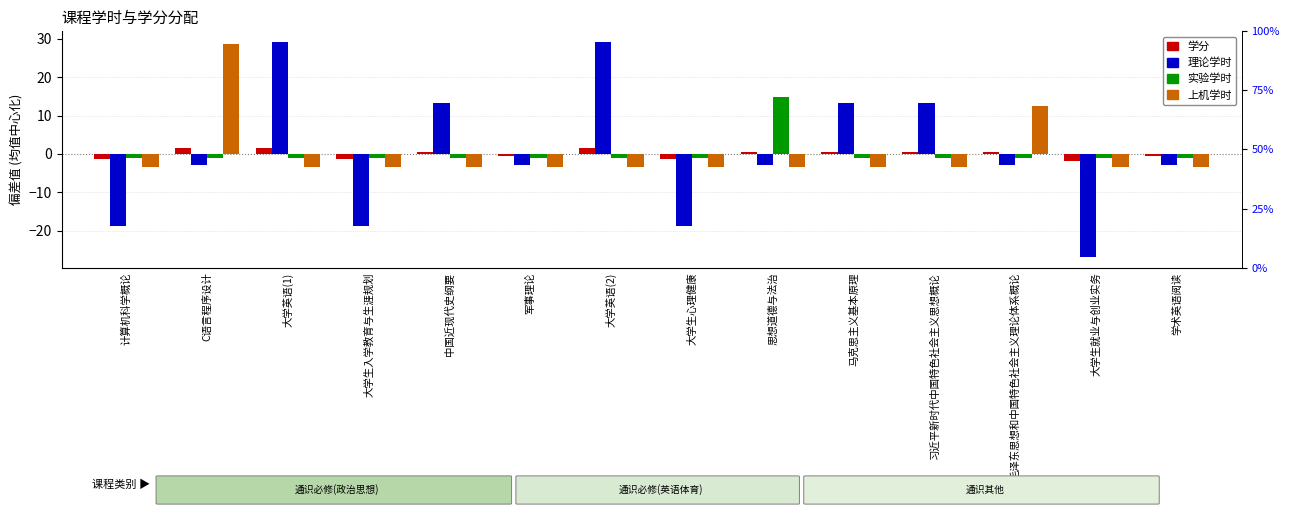

What position from the left is 大学英语(1)?

3